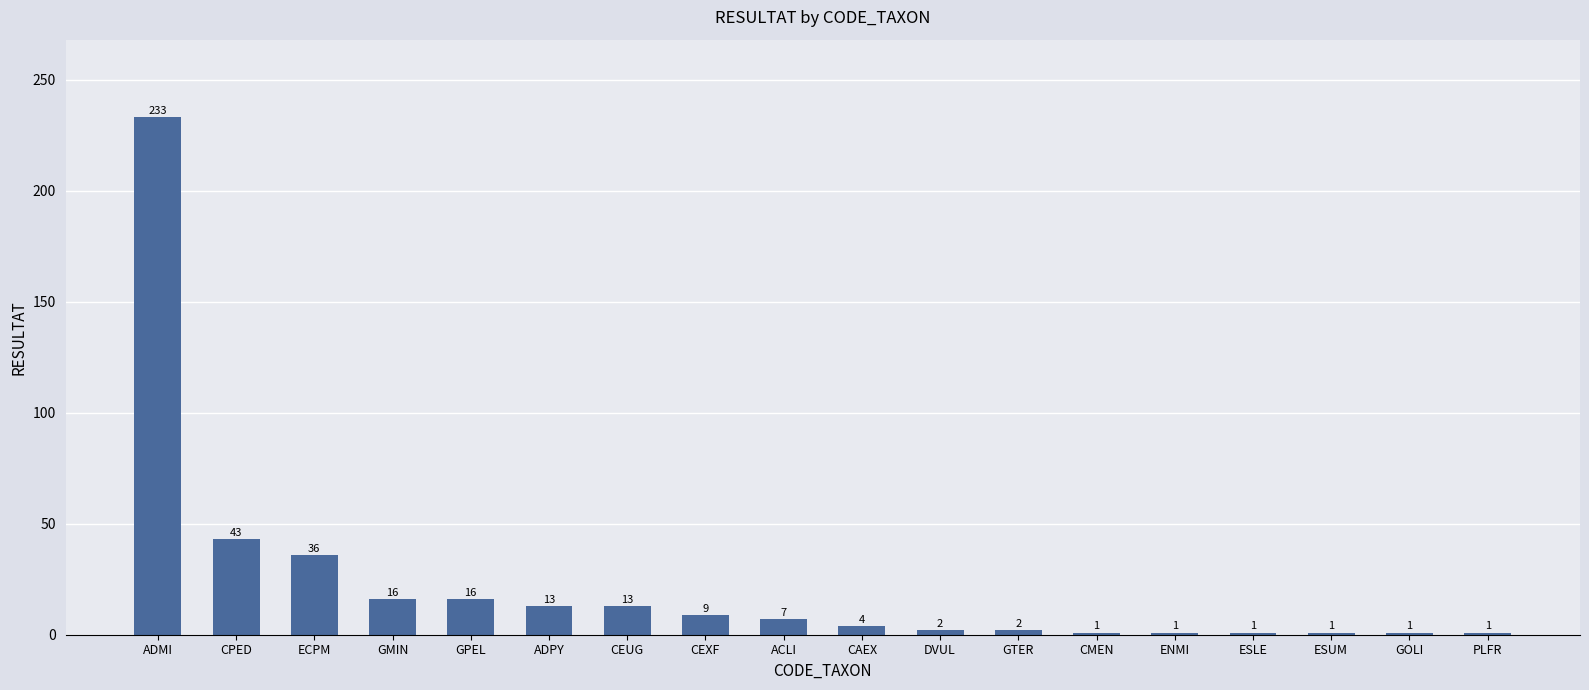

The chart shows a value of 1 at GOLI. True or false?

True